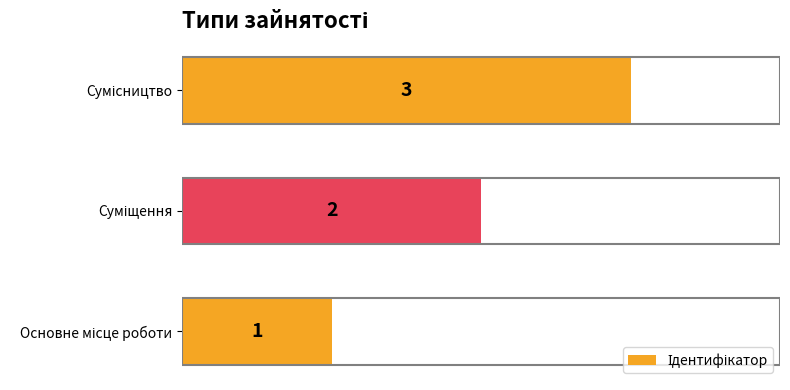

What is the smallest value displayed?

1